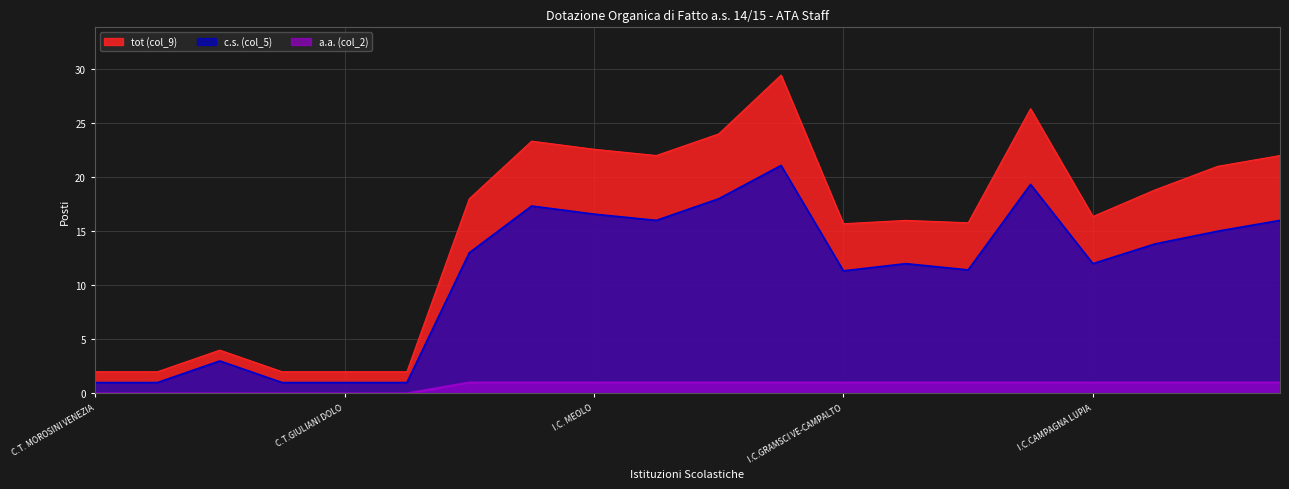

Reading left to right, transcribe all the data shown in this chart.

tot (col_9): C.T. MOROSINI VENEZIA=2.0	C.T.GRIMANI MARGHERA=2.0	C.T.G.CESARE MESTRE=4.0	C.T.SPINEA I=2.0	C.T.GIULIANI DOLO=2.0	C.T. PASCOLI CHIOGGIA=2.0	I.C.D'ANNUNZIO JESOLO=18.0	I.C. CEGGIA=23.3	I.C. MEOLO=22.6	I.C. SALZANO=22.0	I.C.CAMPOLONGO MAGG.=24.0	I.C. NIEVO S. DONA' PIAVE=29.4	I.C.GRAMSCI VE-CAMPALTO=15.7	I.C.FOSSALTA P.GRUARO=16.0	I.C.MURANO/BURANO=15.8	I.C. CALVINO JESOLO=26.3	I.C.CAMPAGNA LUPIA=16.4	I.C. NOVENTA DI PIAVE=18.8	I.C. CONCORDIA SAG.=21.0	I.C.CAORLE=22.0
c.s. (col_5): C.T. MOROSINI VENEZIA=1.0	C.T.GRIMANI MARGHERA=1.0	C.T.G.CESARE MESTRE=3.0	C.T.SPINEA I=1.0	C.T.GIULIANI DOLO=1.0	C.T. PASCOLI CHIOGGIA=1.0	I.C.D'ANNUNZIO JESOLO=13.0	I.C. CEGGIA=17.3	I.C. MEOLO=16.6	I.C. SALZANO=16.0	I.C.CAMPOLONGO MAGG.=18.0	I.C. NIEVO S. DONA' PIAVE=21.1	I.C.GRAMSCI VE-CAMPALTO=11.3	I.C.FOSSALTA P.GRUARO=12.0	I.C.MURANO/BURANO=11.4	I.C. CALVINO JESOLO=19.3	I.C.CAMPAGNA LUPIA=12.0	I.C. NOVENTA DI PIAVE=13.8	I.C. CONCORDIA SAG.=15.0	I.C.CAORLE=16.0
a.a. (col_2): C.T. MOROSINI VENEZIA=0.0	C.T.GRIMANI MARGHERA=0.0	C.T.G.CESARE MESTRE=0.0	C.T.SPINEA I=0.0	C.T.GIULIANI DOLO=0.0	C.T. PASCOLI CHIOGGIA=0.0	I.C.D'ANNUNZIO JESOLO=1.0	I.C. CEGGIA=1.0	I.C. MEOLO=1.0	I.C. SALZANO=1.0	I.C.CAMPOLONGO MAGG.=1.0	I.C. NIEVO S. DONA' PIAVE=1.0	I.C.GRAMSCI VE-CAMPALTO=1.0	I.C.FOSSALTA P.GRUARO=1.0	I.C.MURANO/BURANO=1.0	I.C. CALVINO JESOLO=1.0	I.C.CAMPAGNA LUPIA=1.0	I.C. NOVENTA DI PIAVE=1.0	I.C. CONCORDIA SAG.=1.0	I.C.CAORLE=1.0